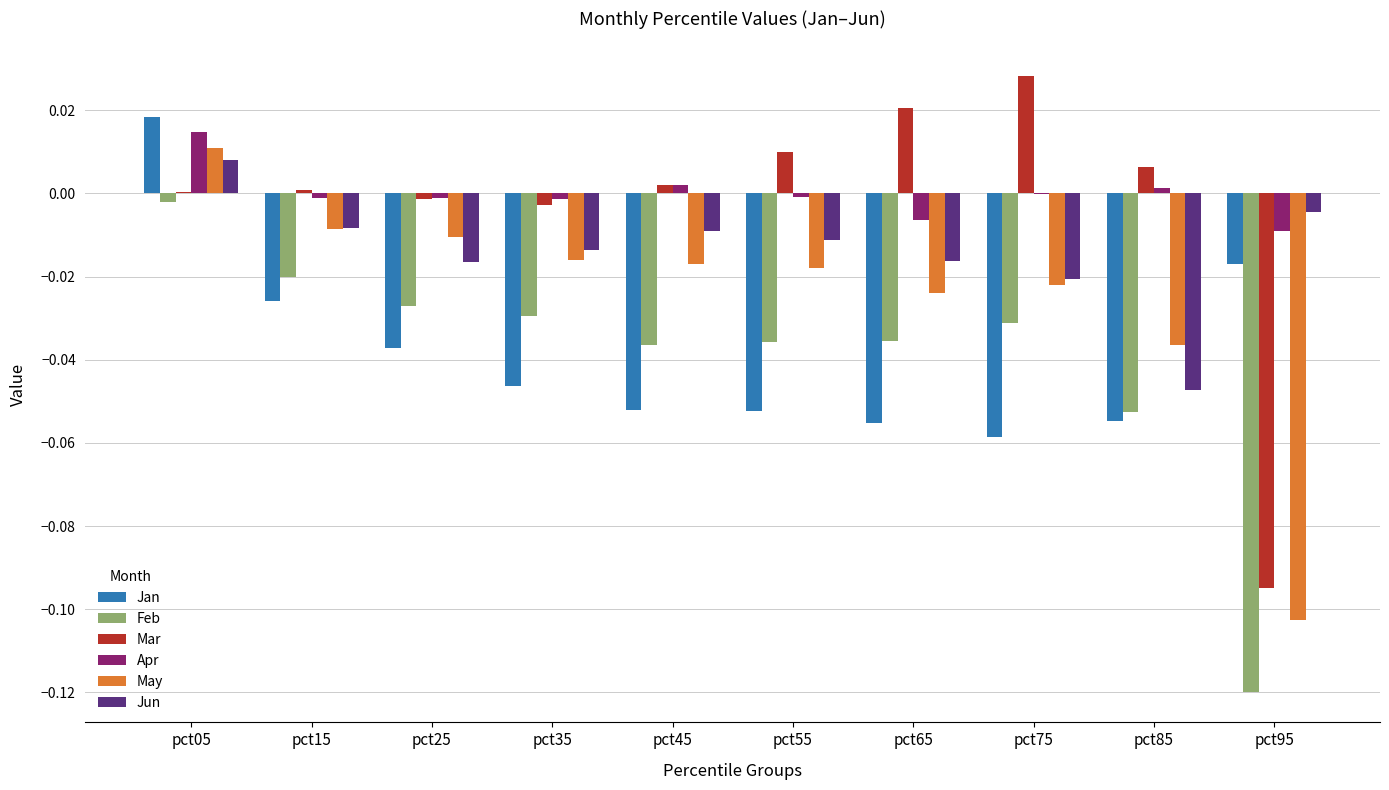

Which category has the highest value in the Feb series?

pct05